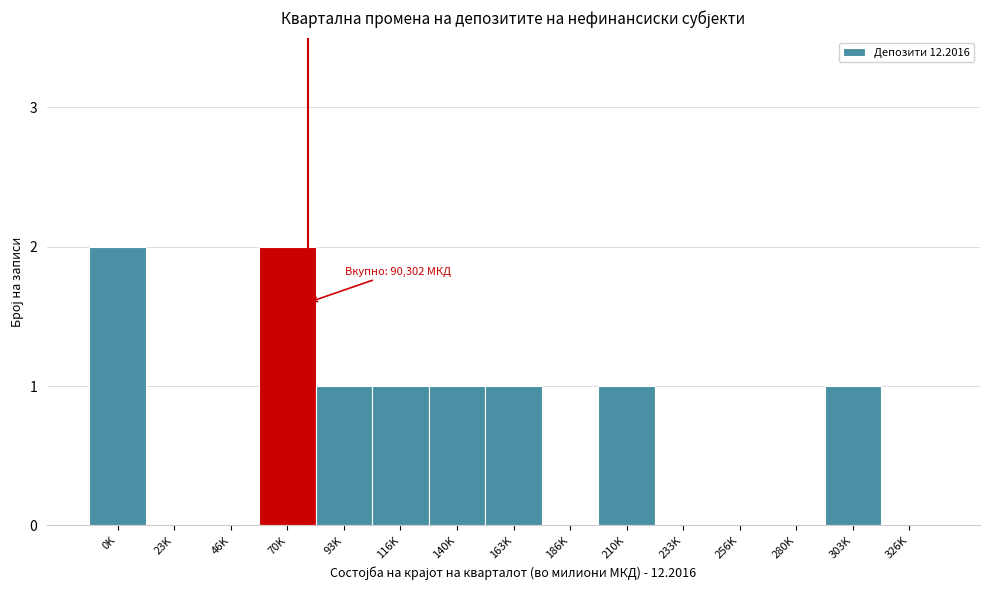

Reading right to left, transcribe all the data shown in this chart.

326K=0	303K=1	280K=0	256K=0	233K=0	210K=1	186K=0	163K=1	140K=1	116K=1	93K=1	70K=2	46K=0	23K=0	0K=2